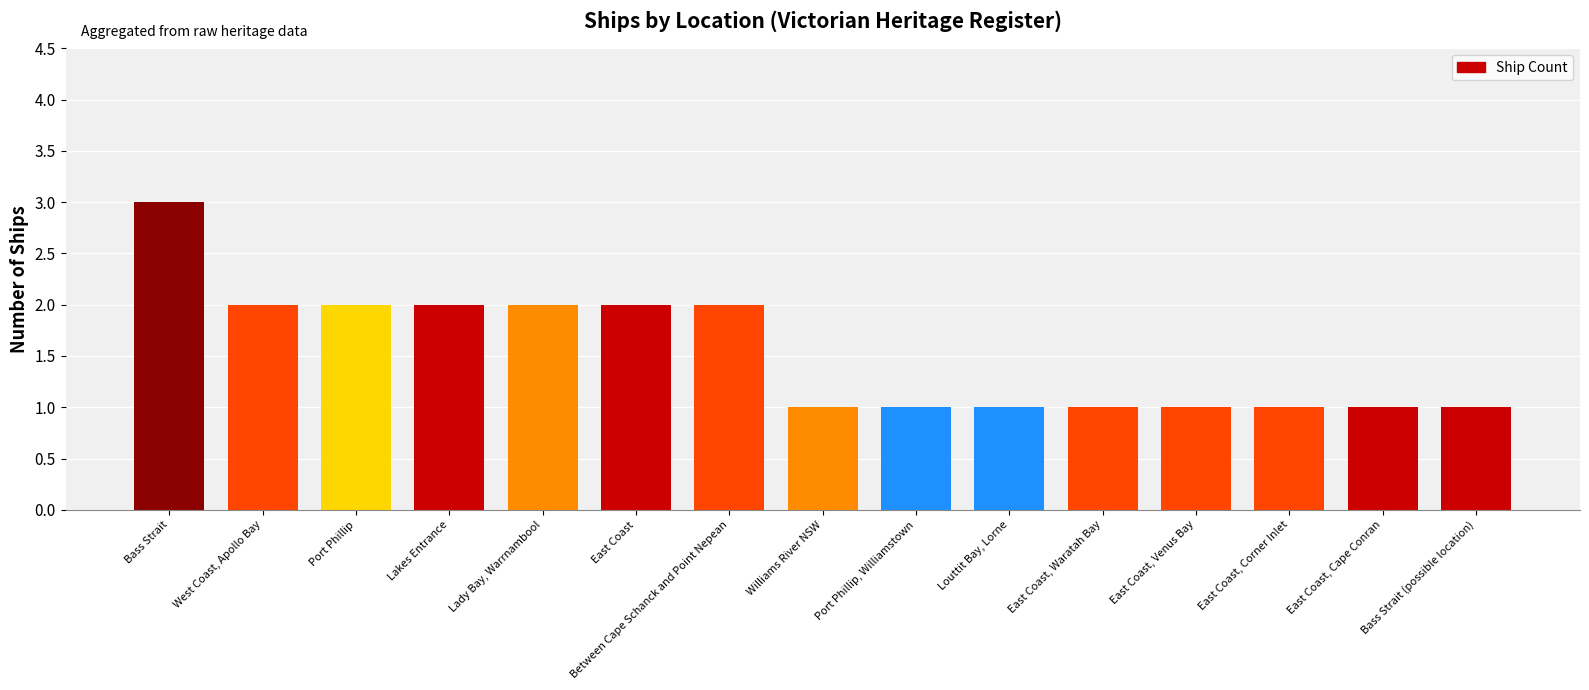

What position from the right is East Coast, Waratah Bay?

5